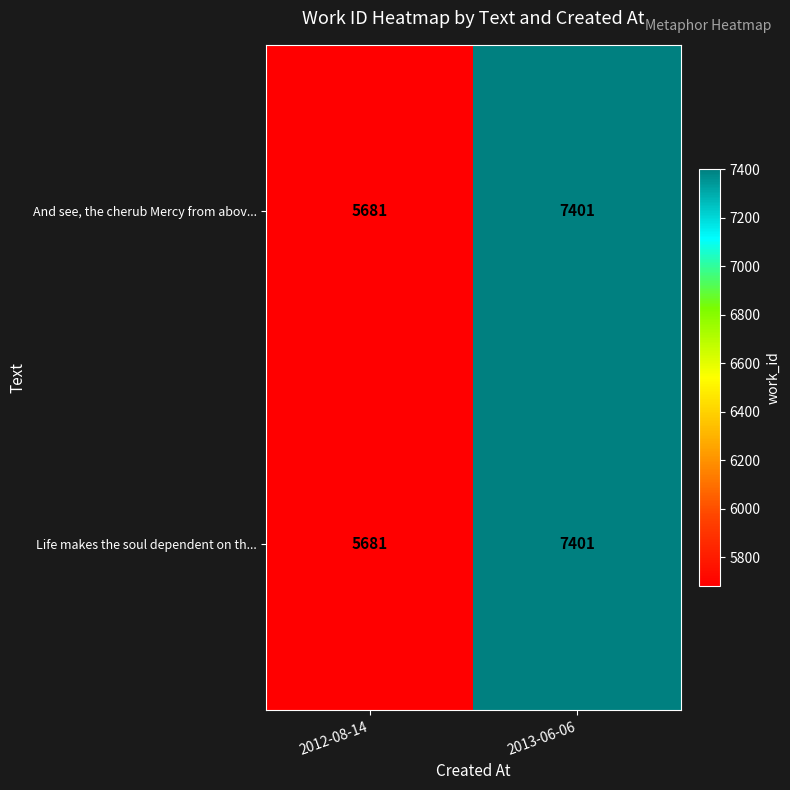

At which label is Life makes the soul dependent on th... closest to 6541?

2012-08-14